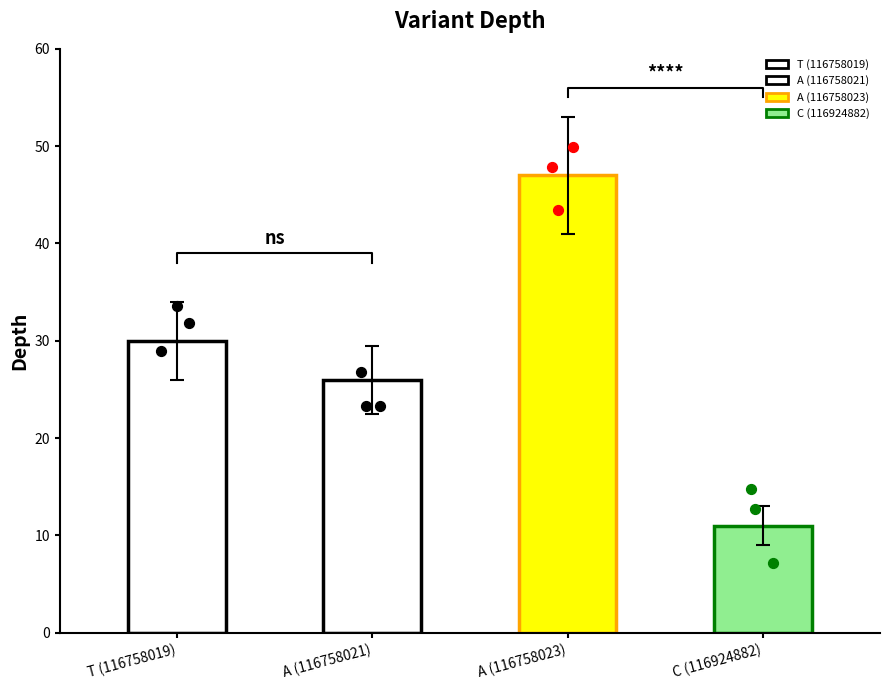

Which has a higher value, A (116758023) or A (116758021)?

A (116758023)